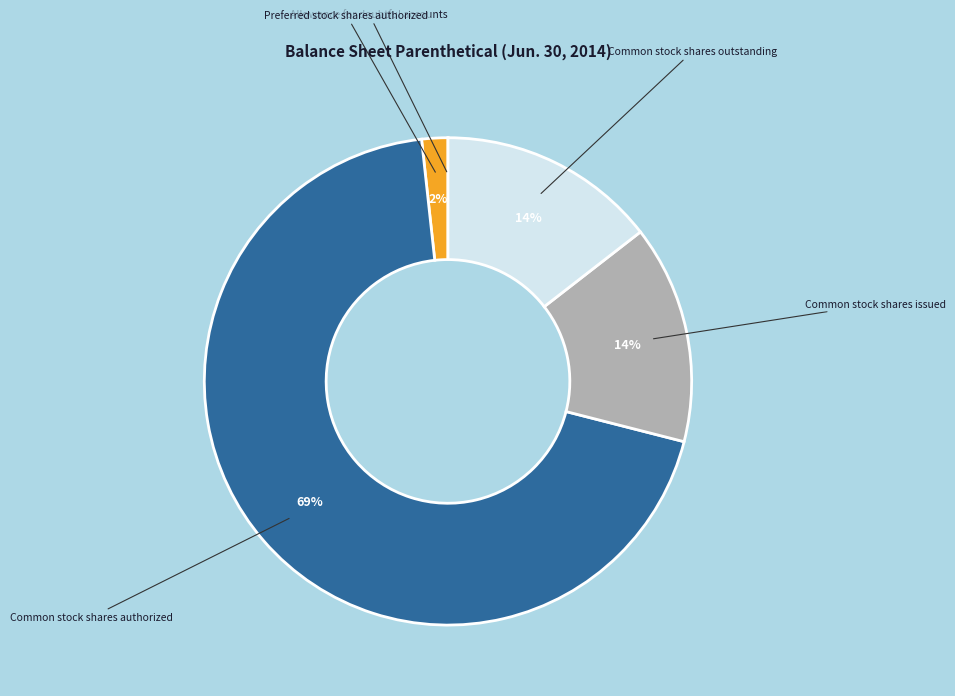

What is the largest slice in the pie chart?

Common stock shares authorized